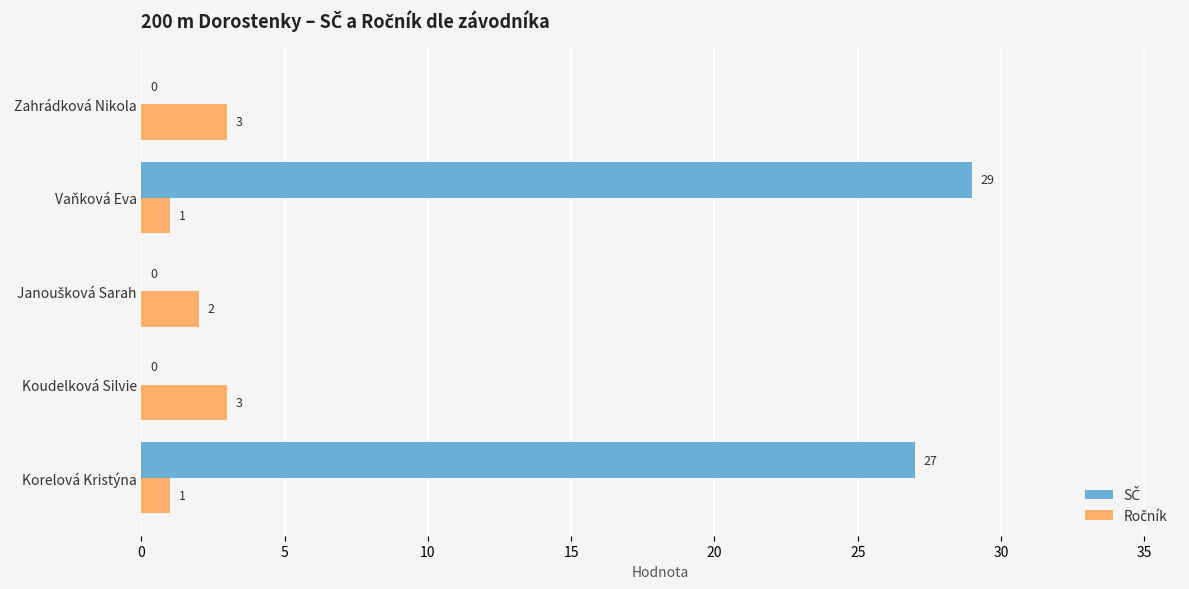

At which category does the chart reach its peak across all series?

Vaňková Eva